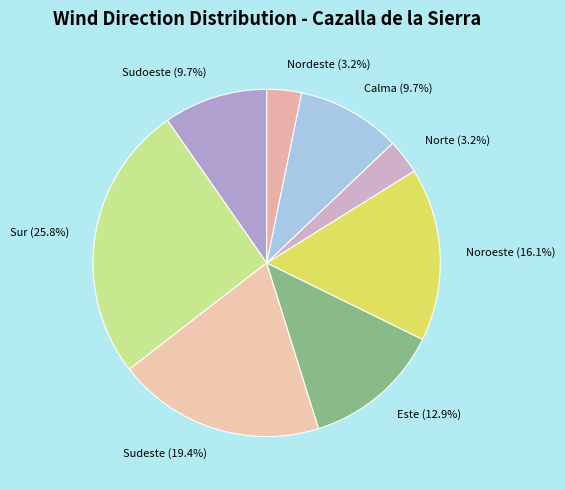

To the nearest percent, what is the difference between the largest and smallest slice percentages?

23%